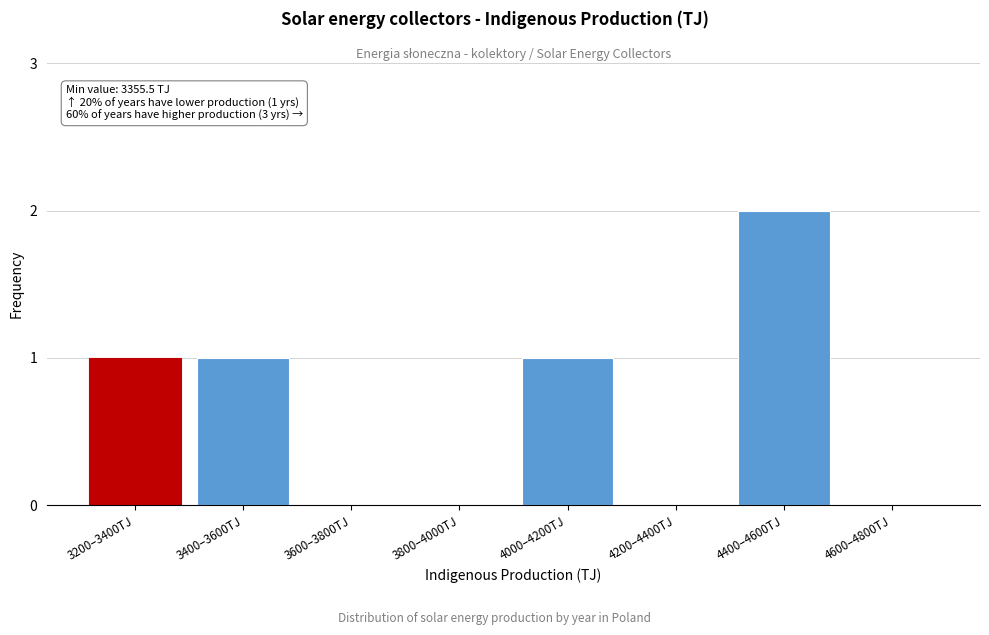

Reading left to right, extract all data points from this chart.

3200–3400TJ=1	3400–3600TJ=1	3600–3800TJ=0	3800–4000TJ=0	4000–4200TJ=1	4200–4400TJ=0	4400–4600TJ=2	4600–4800TJ=0